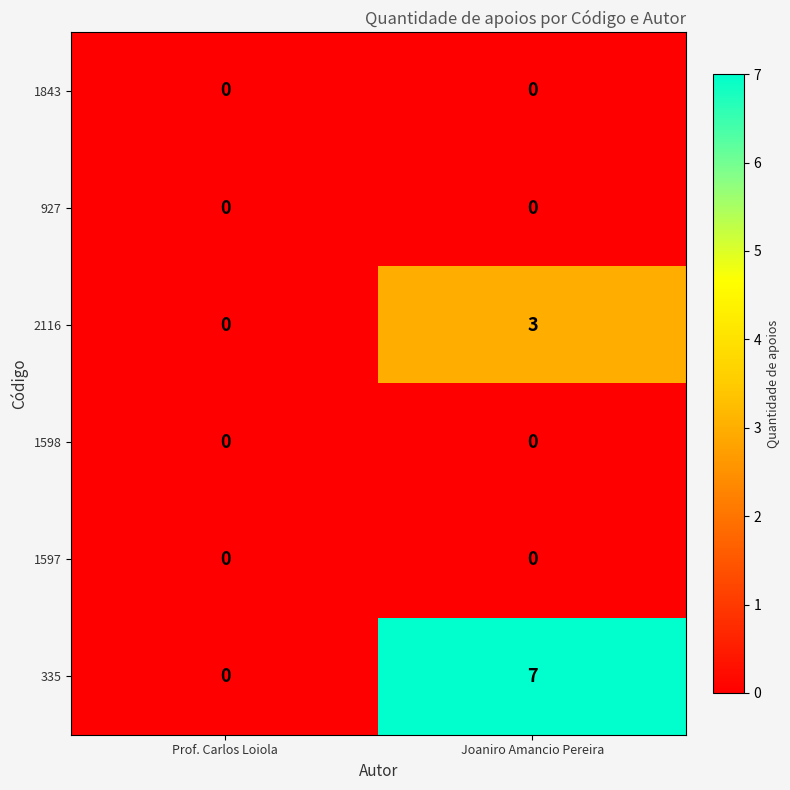

Is it true that 2116 equals 5 at Joaniro Amancio Pereira?

False